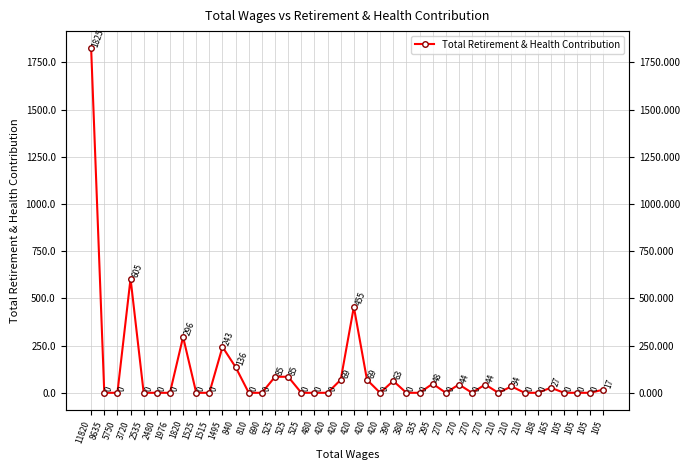

What is the approximate value at 3720?

605